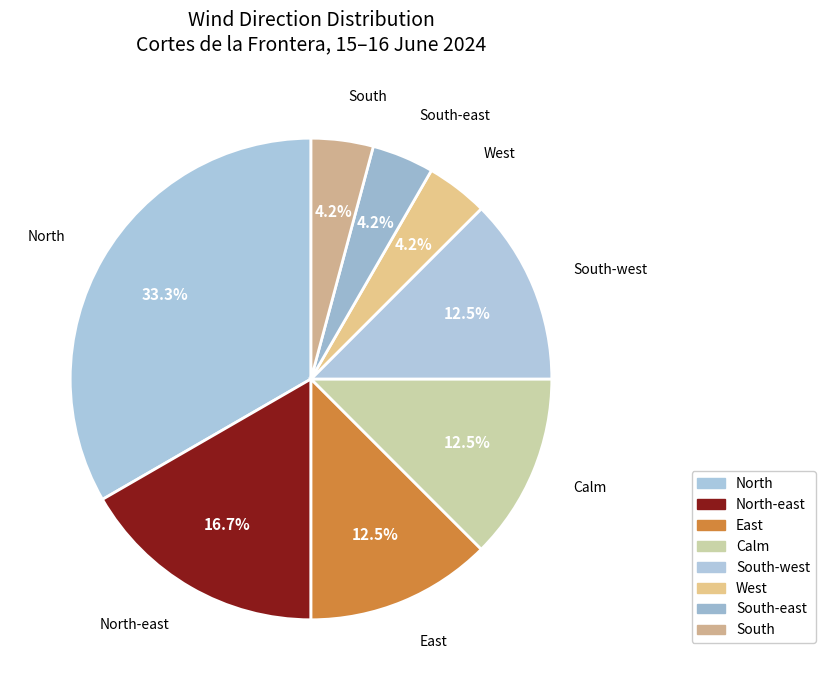

Approximately how many times larger is the value at South-east compared to South-west?

0.3